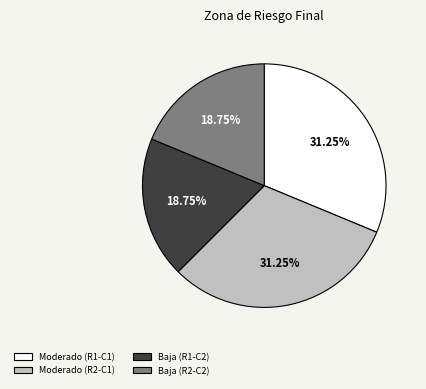

Is Baja (R2-C2) the majority of the pie?

No